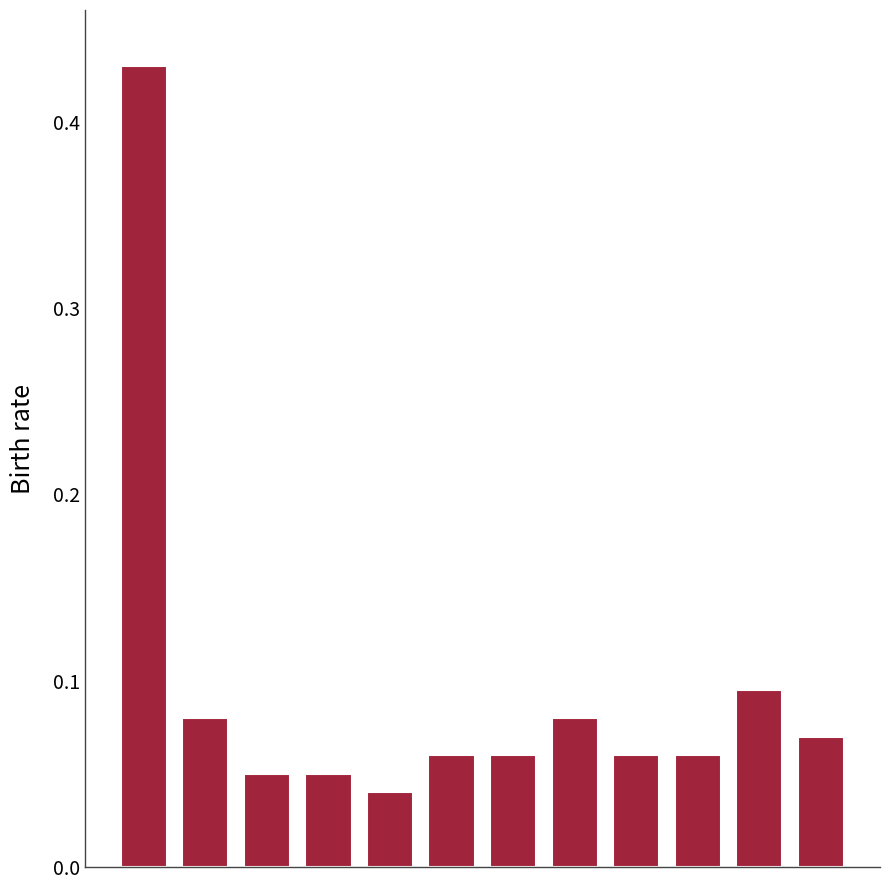

The chart shows a value of 0.0 at 2441-L. True or false?

False